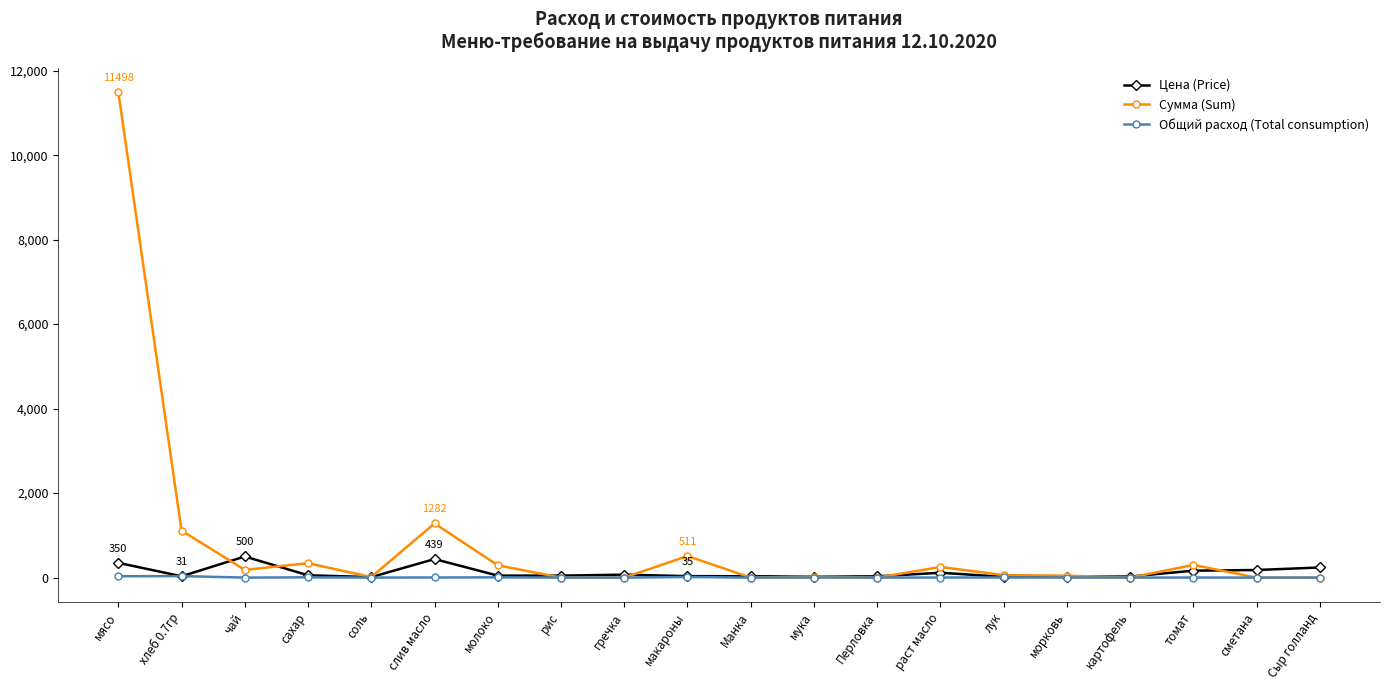

Which category has the highest value across all series?

мясо